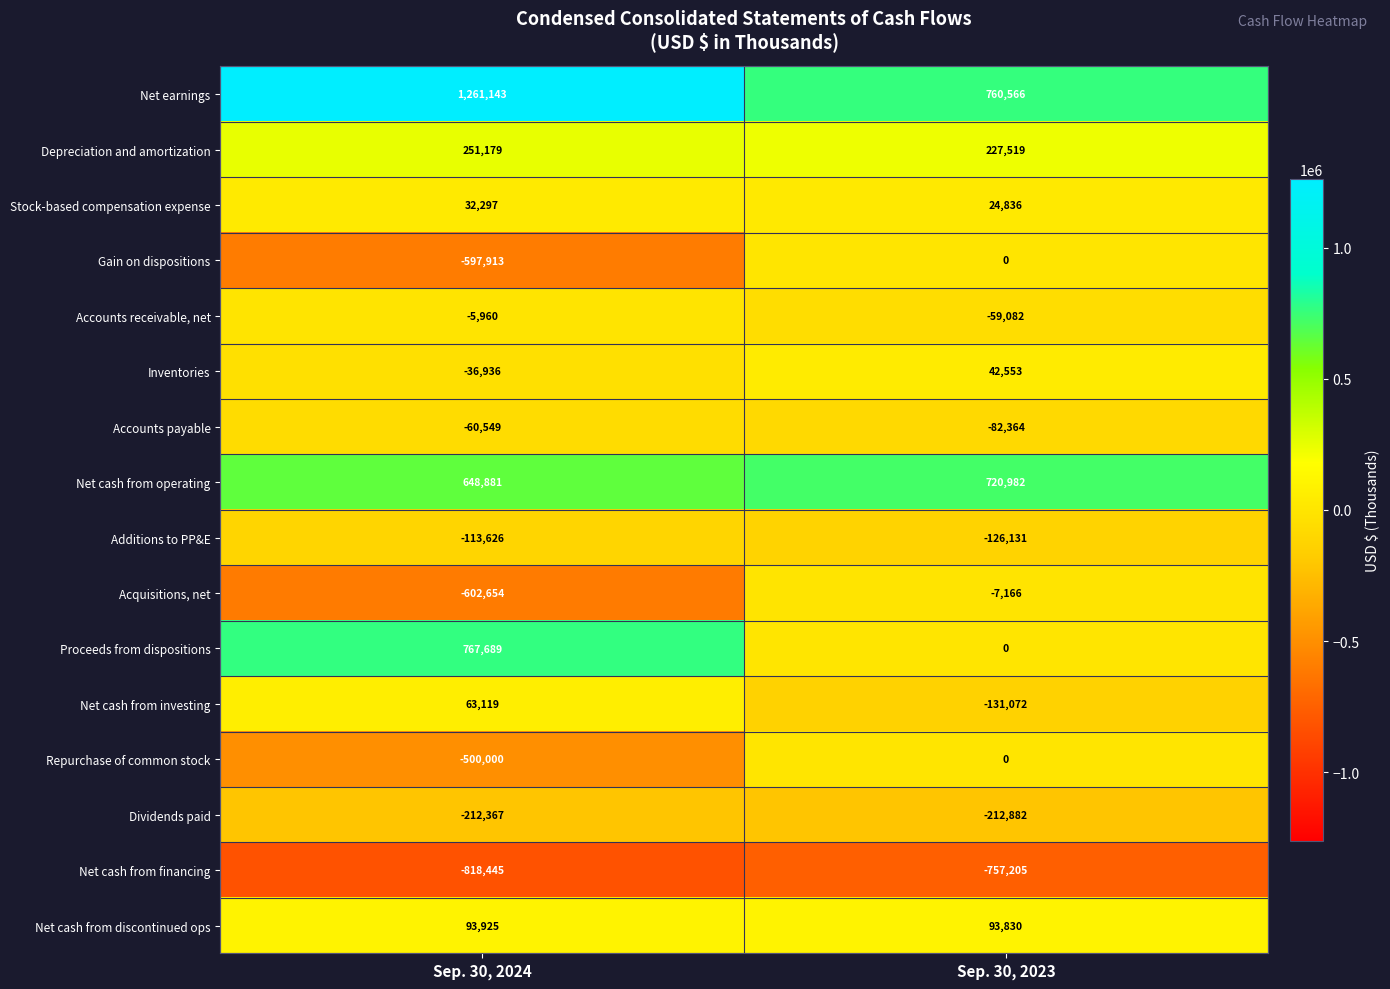

How many distinct data groups are displayed?

16